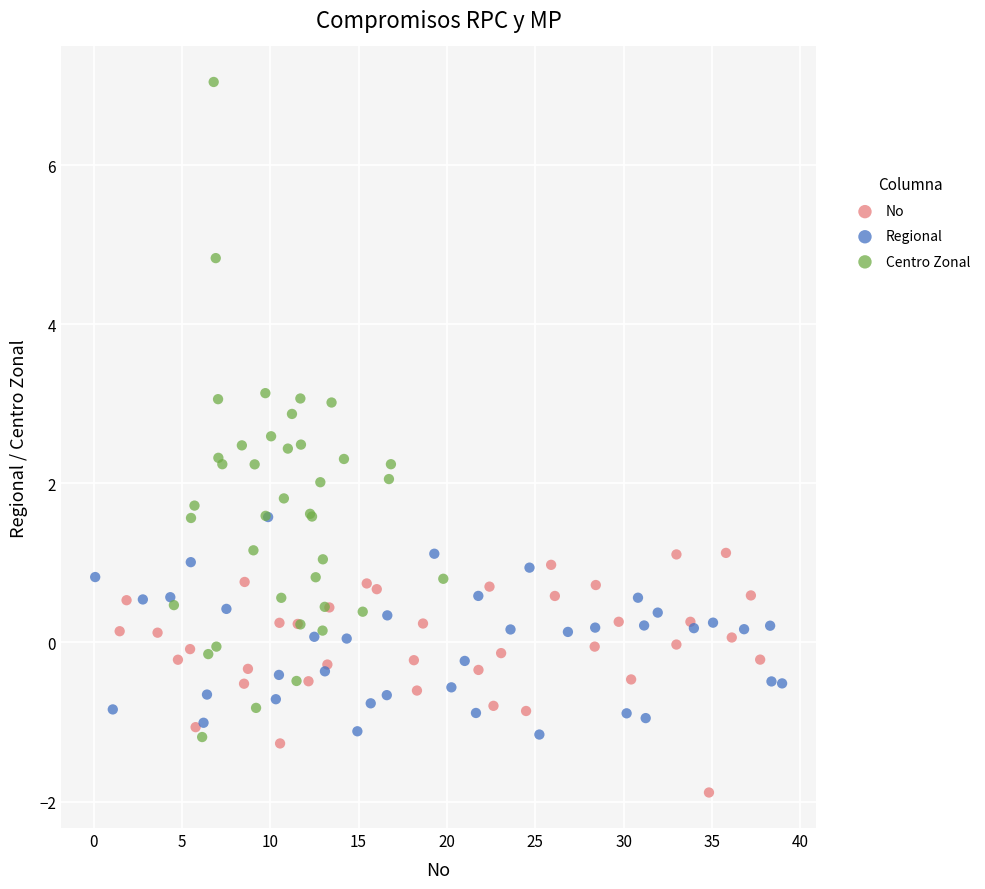

Which series reaches the maximum Y coordinate?

Centro Zonal